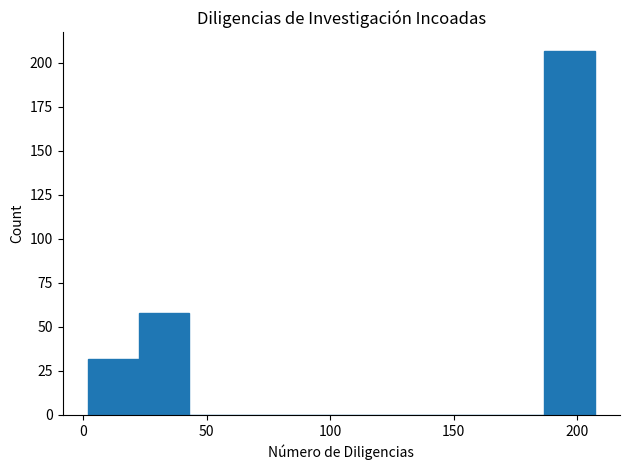

Which range on the x-axis has the tallest bar?

186.5 to 207.0